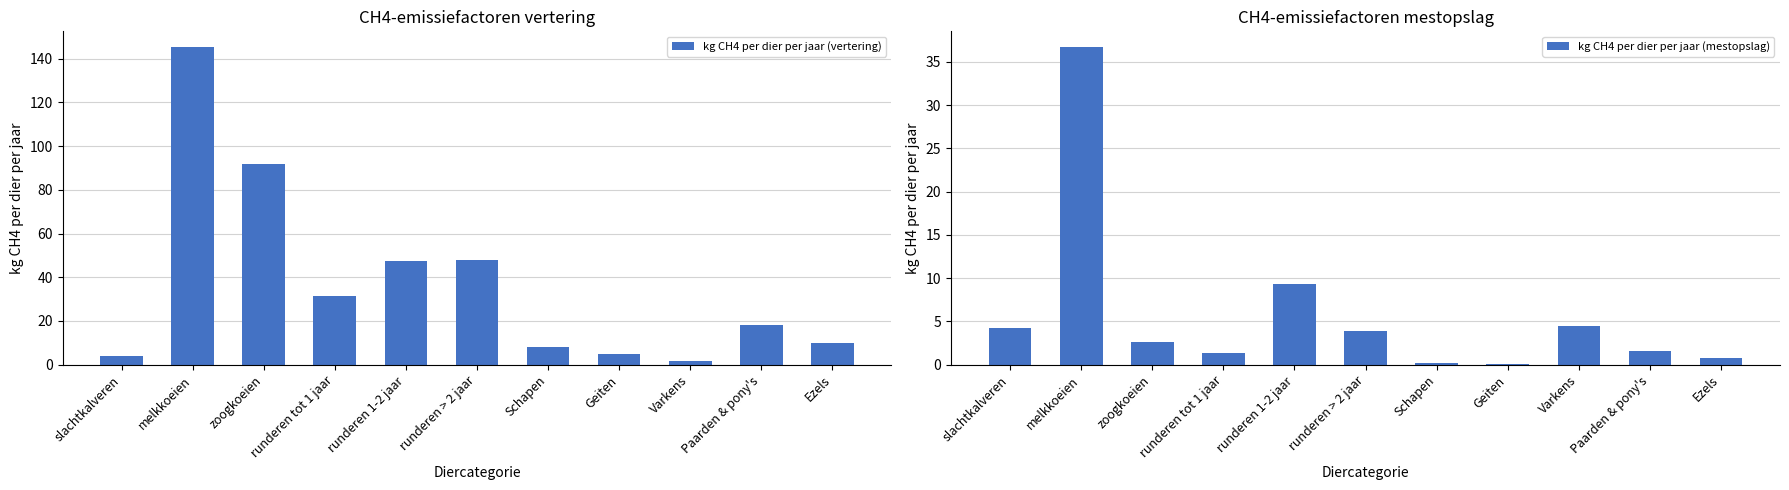

Is it true that kg CH4 per dier per jaar (mestopslag) equals 61.0 at melkkoeien?

False